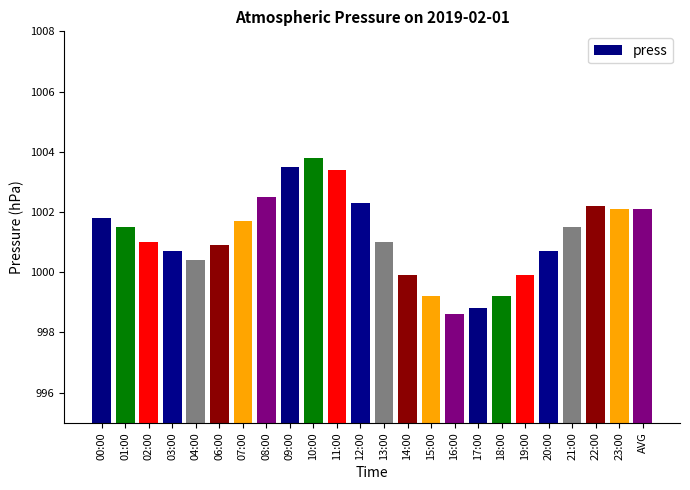

The chart shows a value of 1003.4 at 11:00. True or false?

True